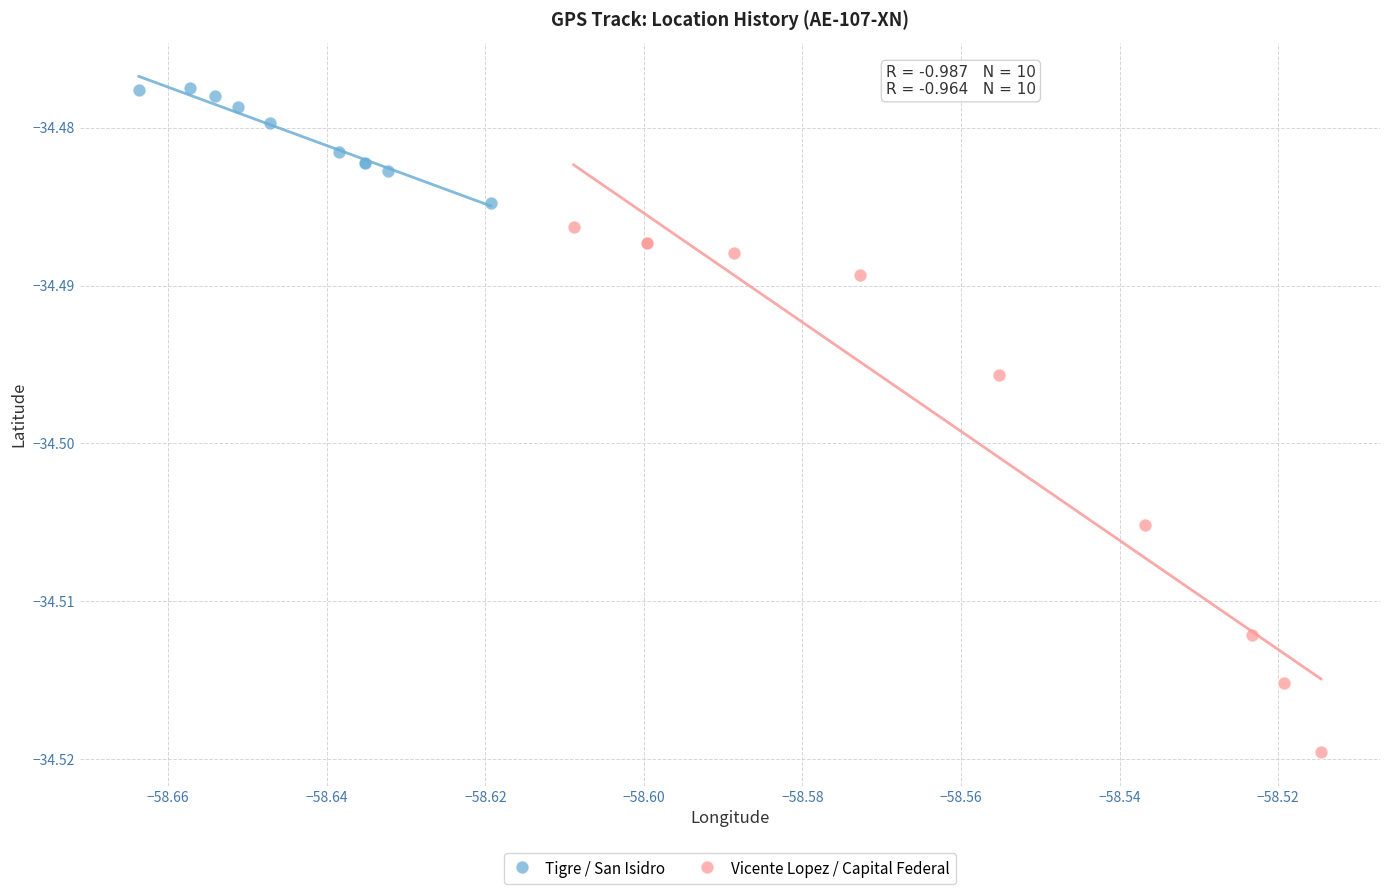

Which series has the largest Y range (max minus min)?

Vicente Lopez / Capital Federal